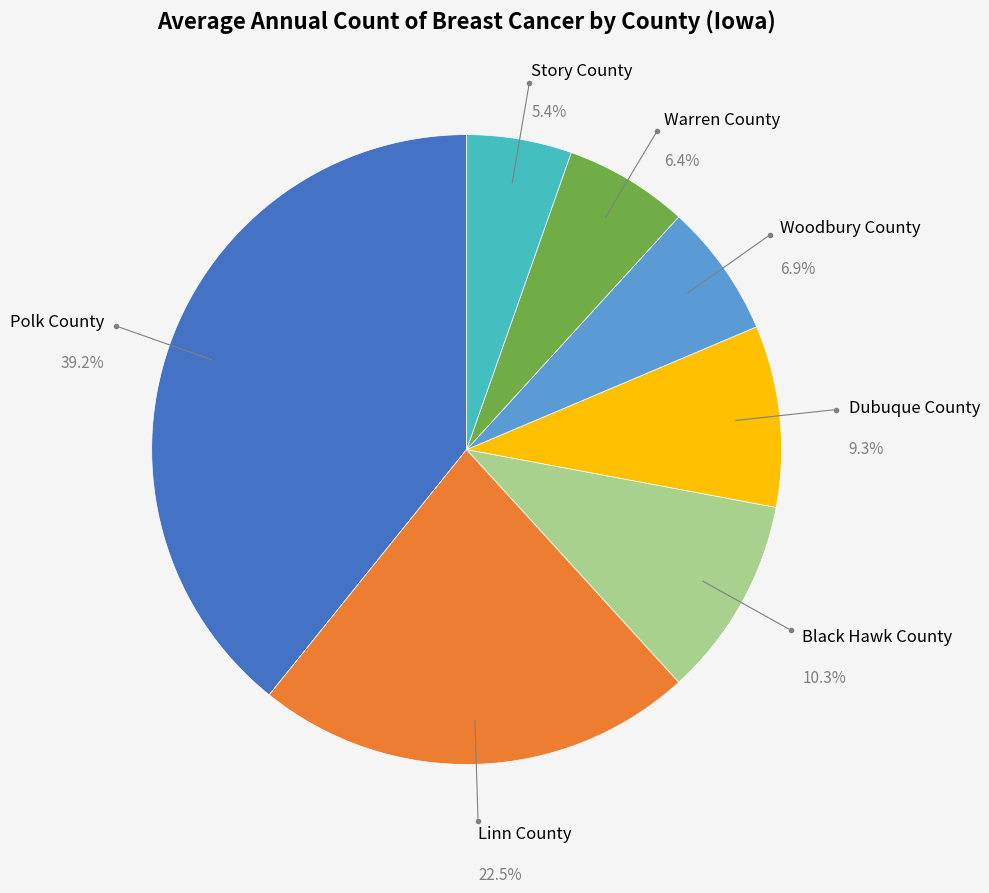

Does any single category account for the majority?

No